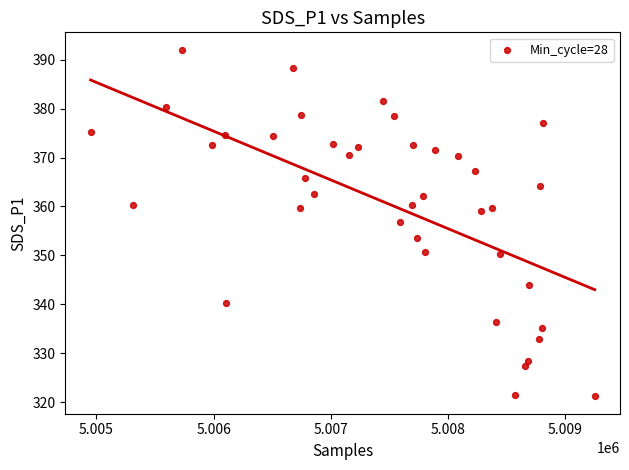

What is the range of Y values (max minus min)?

70.9